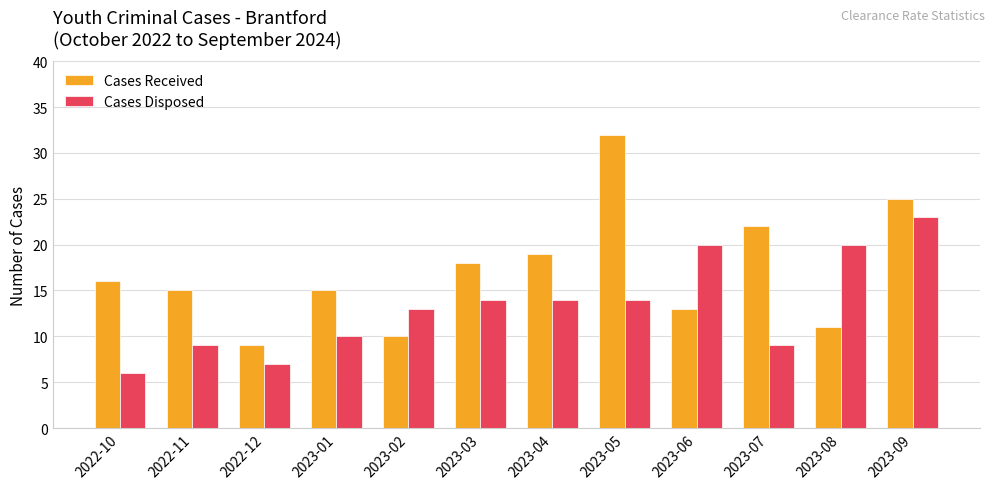

What position from the left is 2023-02?

5